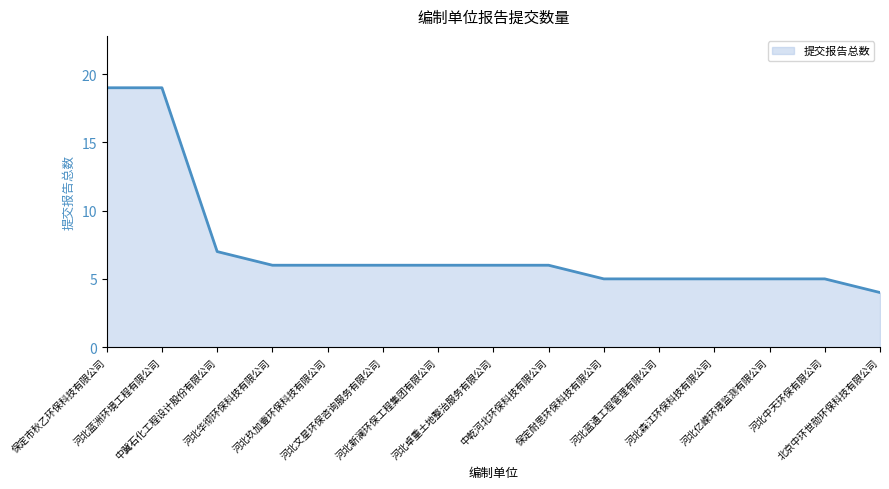

Where does the data first go above 6?

保定市秋乙环保科技有限公司